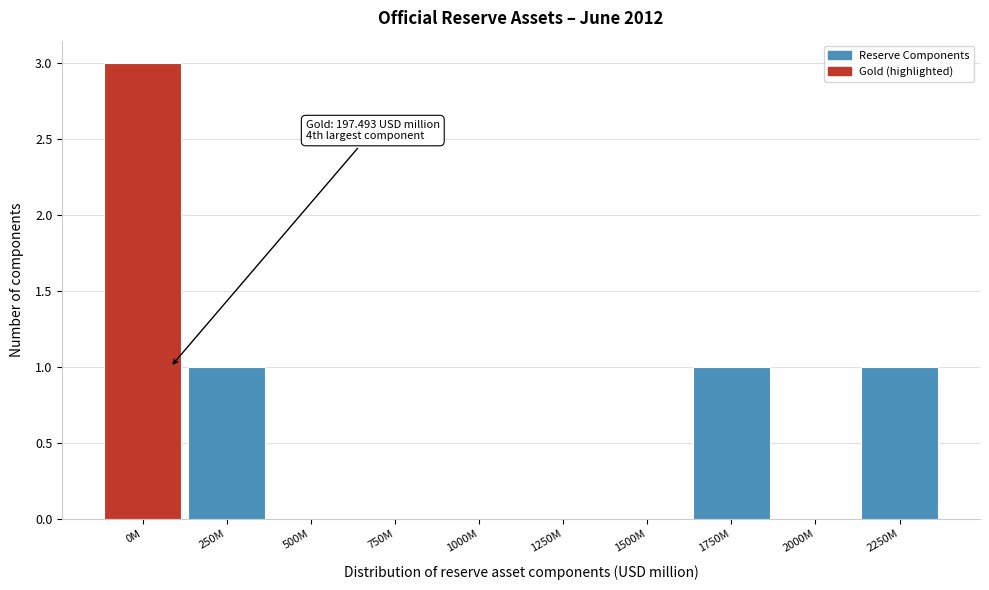

Reading left to right, extract all data points from this chart.

0M=3	250M=1	500M=0	750M=0	1000M=0	1250M=0	1500M=0	1750M=1	2000M=0	2250M=1